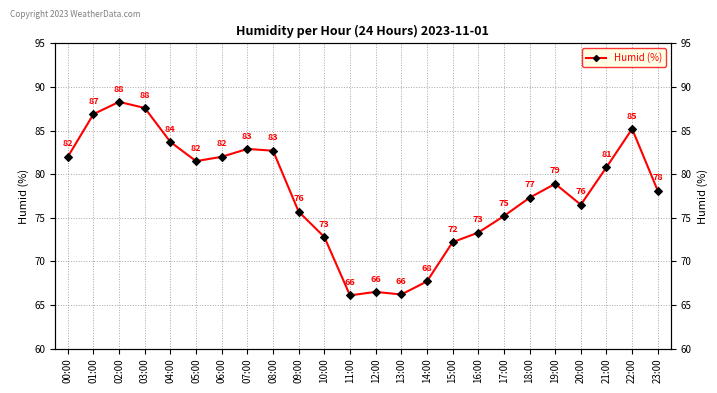

True or false: the data shows 72.2 at 15:00.

True